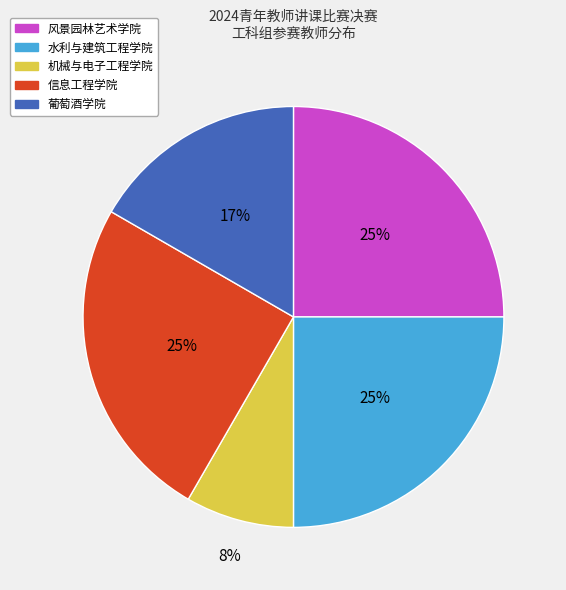

Do 风景园林艺术学院 and 机械与电子工程学院 together represent more than half of the pie?

No